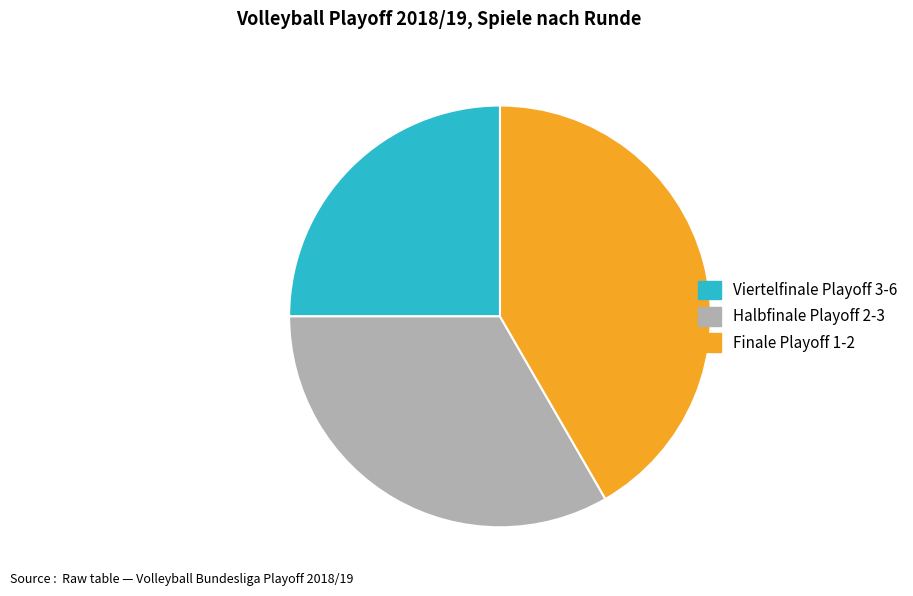

Is there any slice that represents more than half of the pie?

No